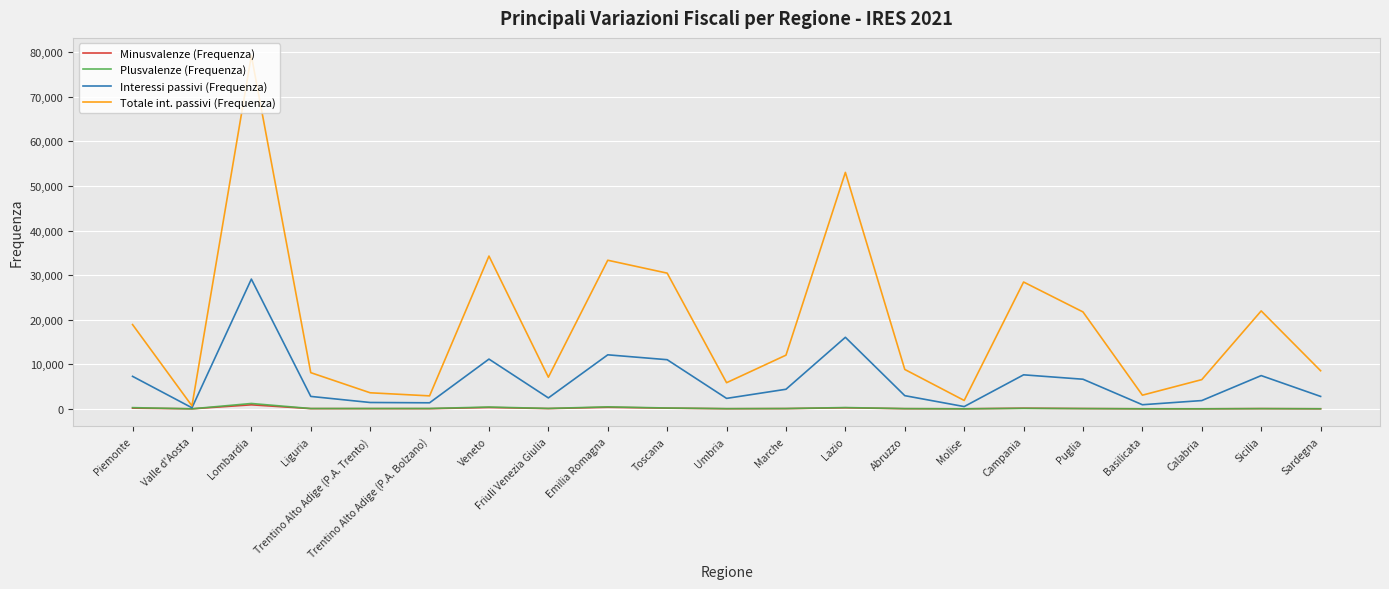

At which label does Totale int. passivi (Frequenza) first exceed 8841?

Piemonte